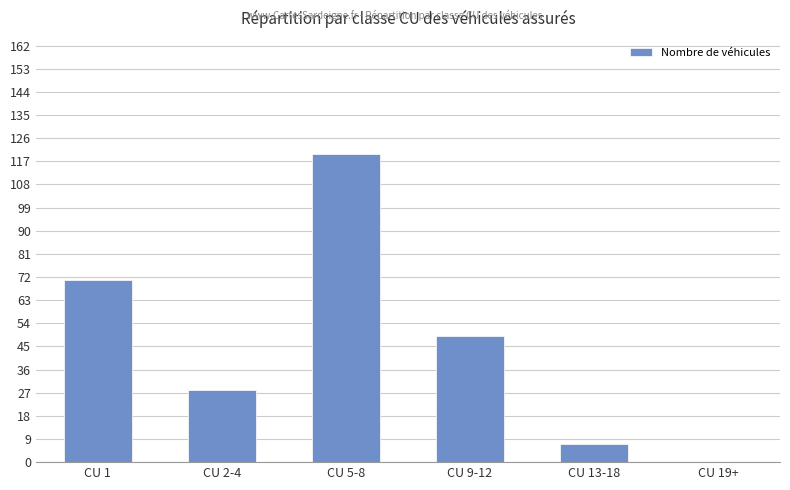

What is the sum of all values?

275